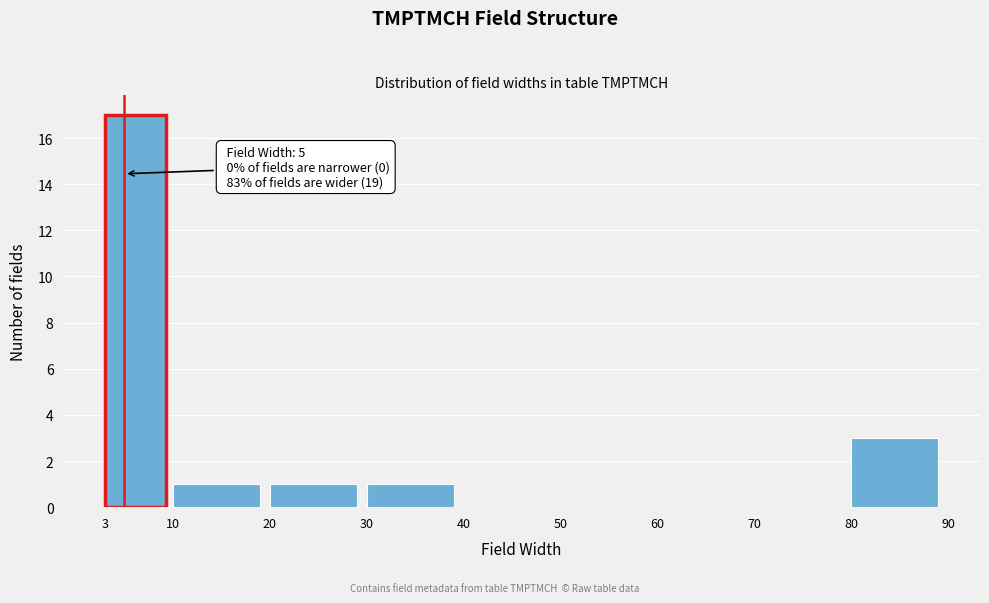

Which range on the x-axis has the tallest bar?

3 to 10